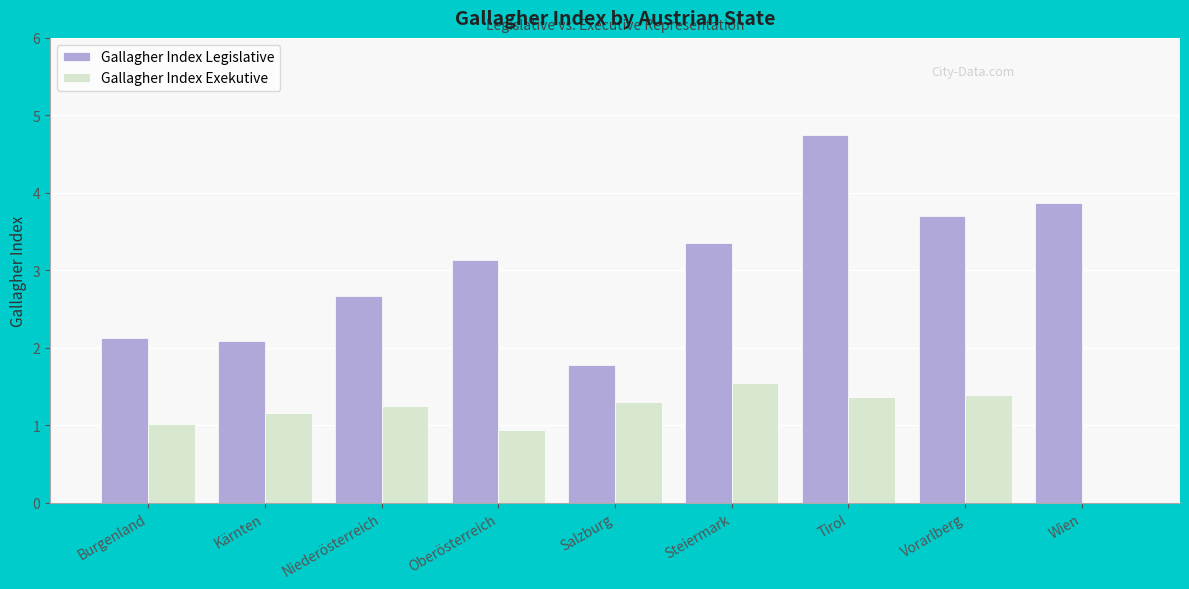

Is it true that Gallagher Index Legislative equals 0.6 at Niederösterreich?

False